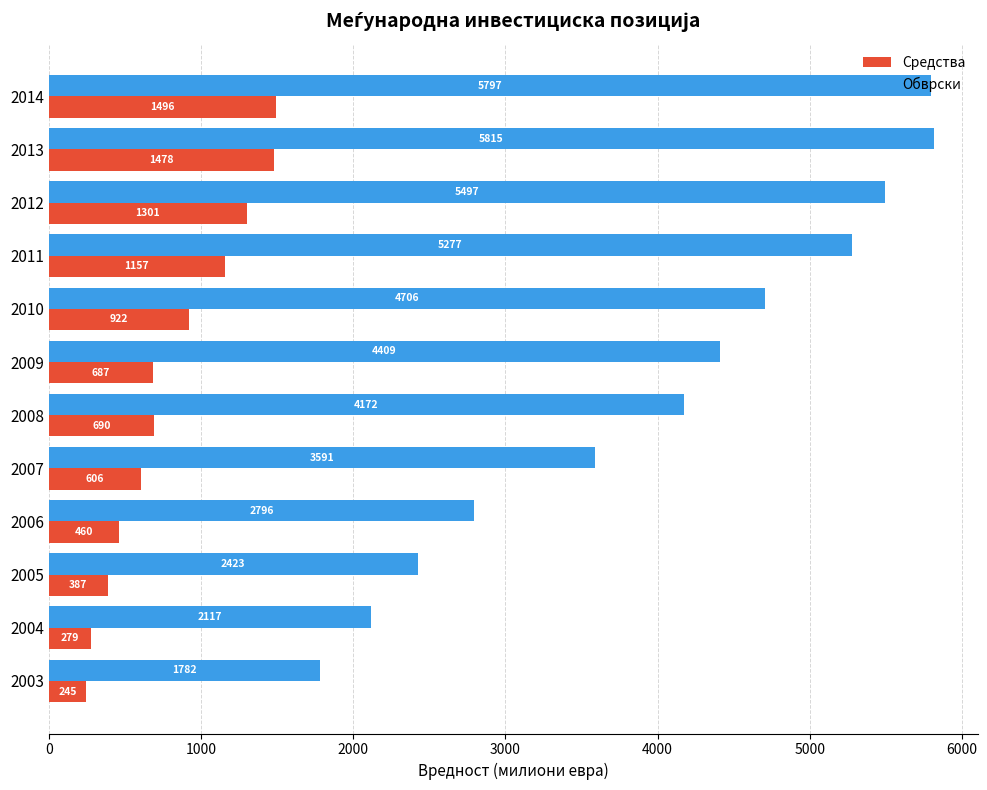

Which series has the largest total across all categories?

Обврски